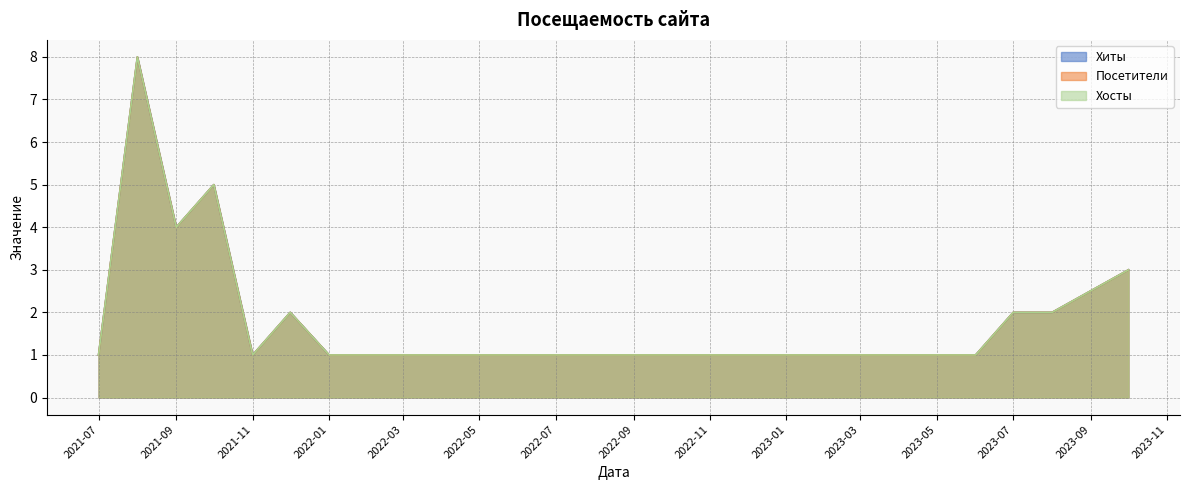

What is the total value across all series at 2023-01?

3